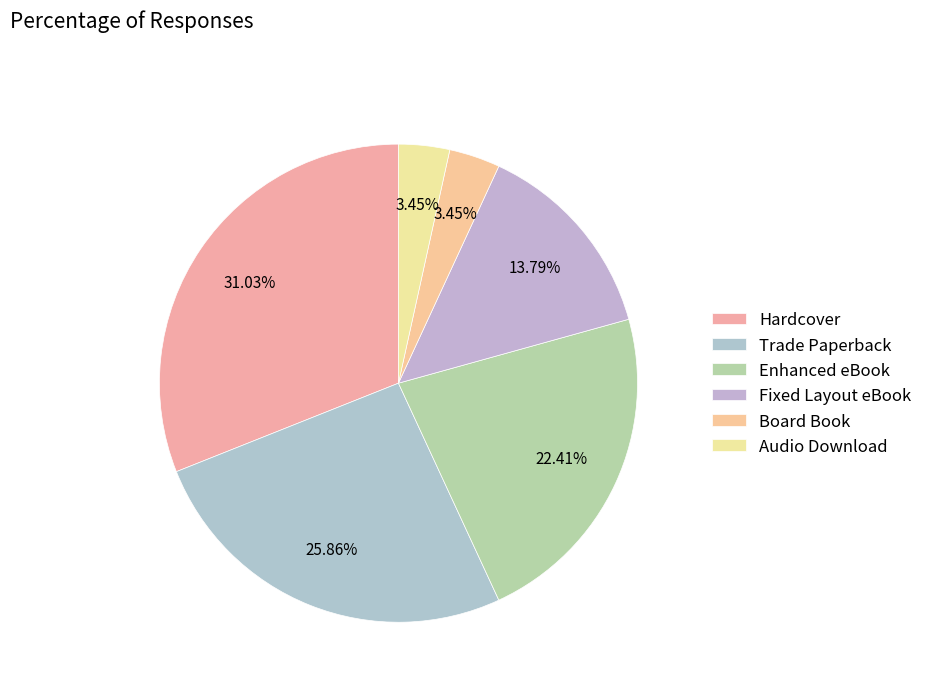

To the nearest percent, what is the combined percentage of Board Book and Fixed Layout eBook?

17%